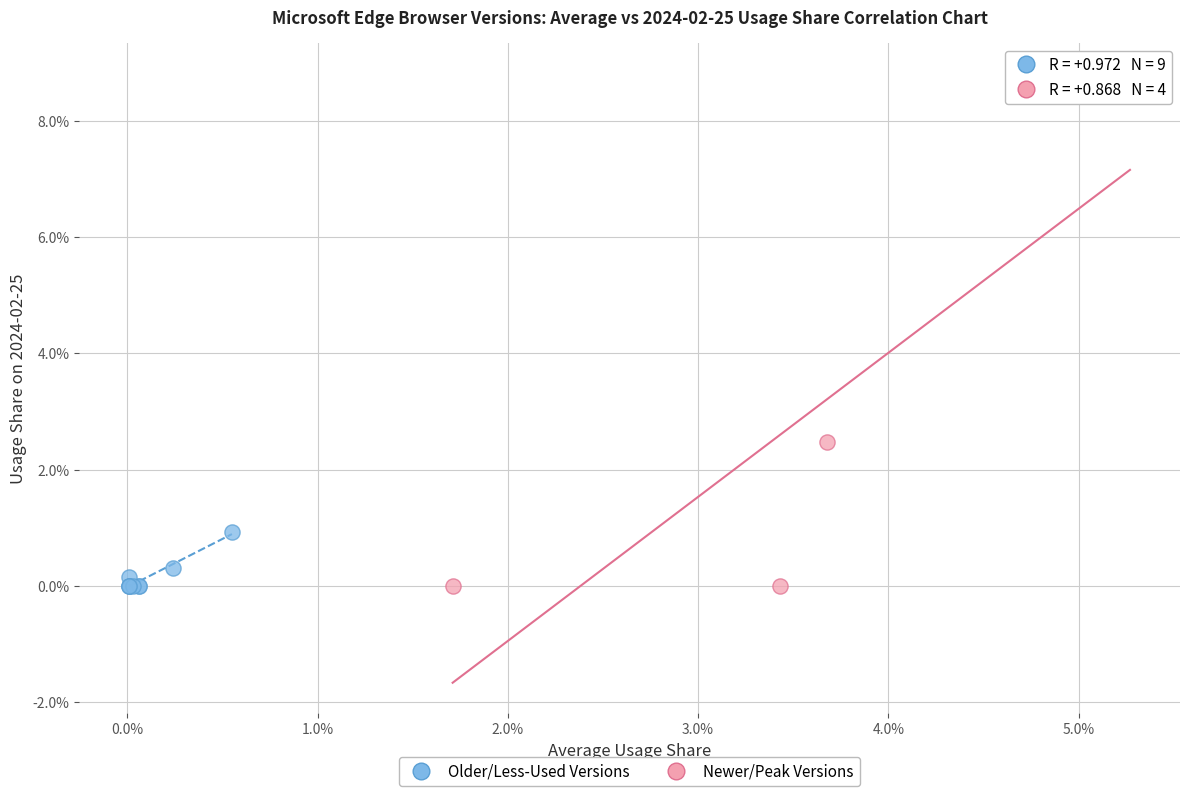

Which series has the largest Y range (max minus min)?

Newer/Peak Versions